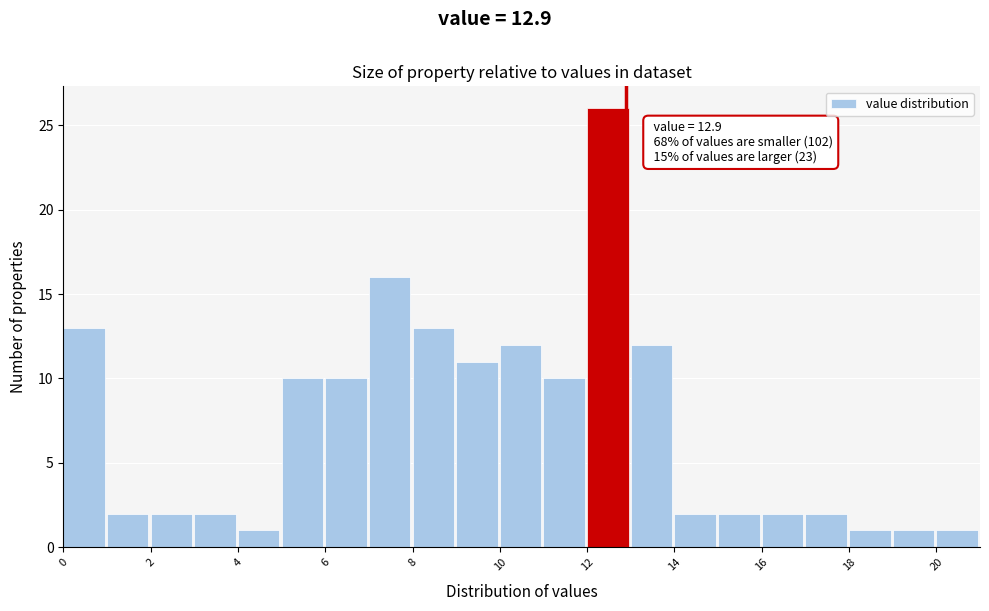

Over which range of the x-axis is the bar tallest?

12 to 13